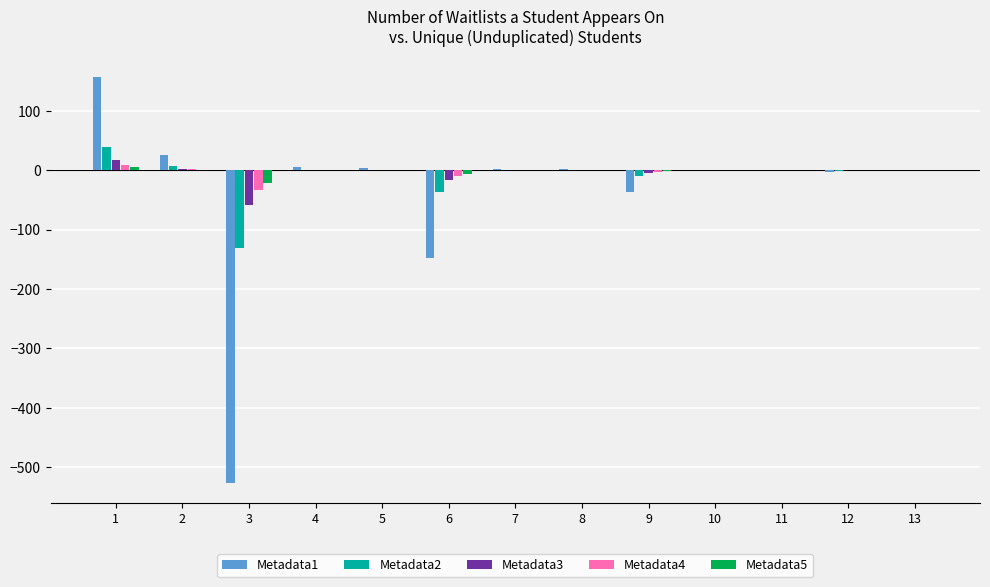

What value does the Metadata5 series have at 5?

0.1